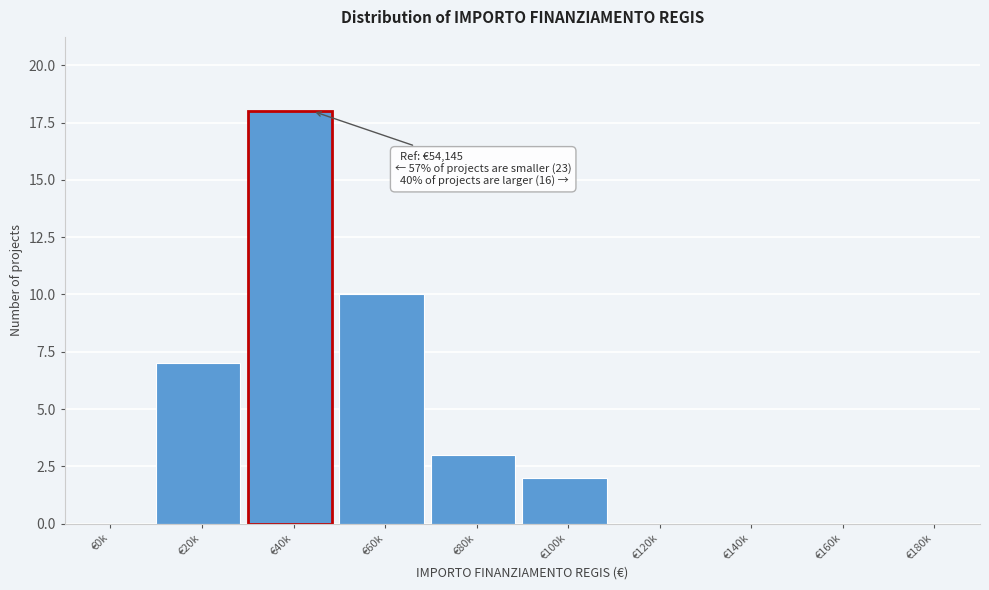

Reading left to right, transcribe all the data shown in this chart.

€0k=0	€20k=7	€40k=18	€60k=10	€80k=3	€100k=2	€120k=0	€140k=0	€160k=0	€180k=0